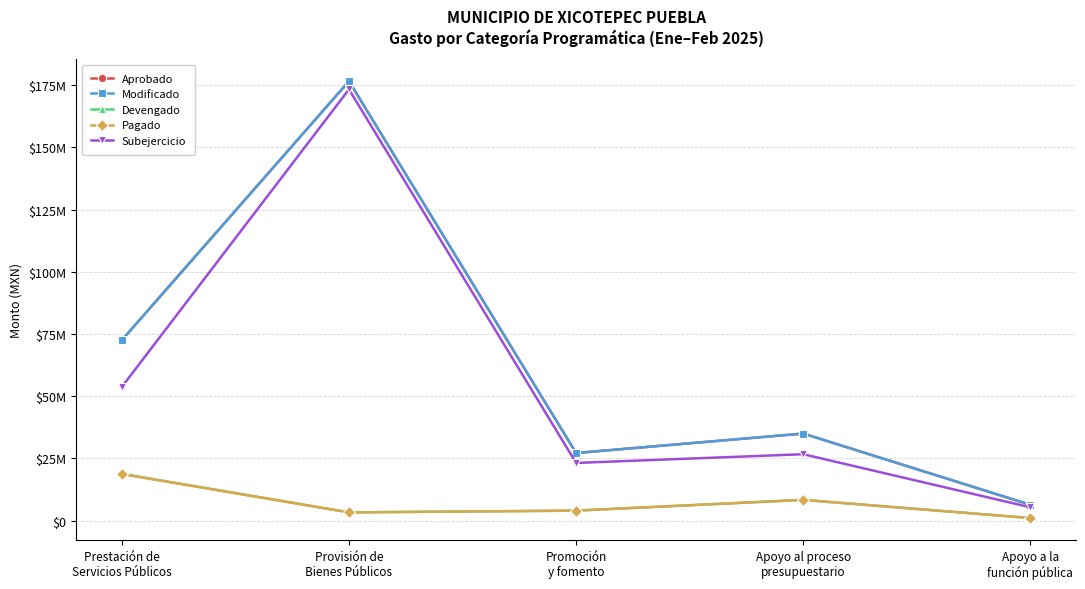

Does the chart have visible grid lines?

Yes